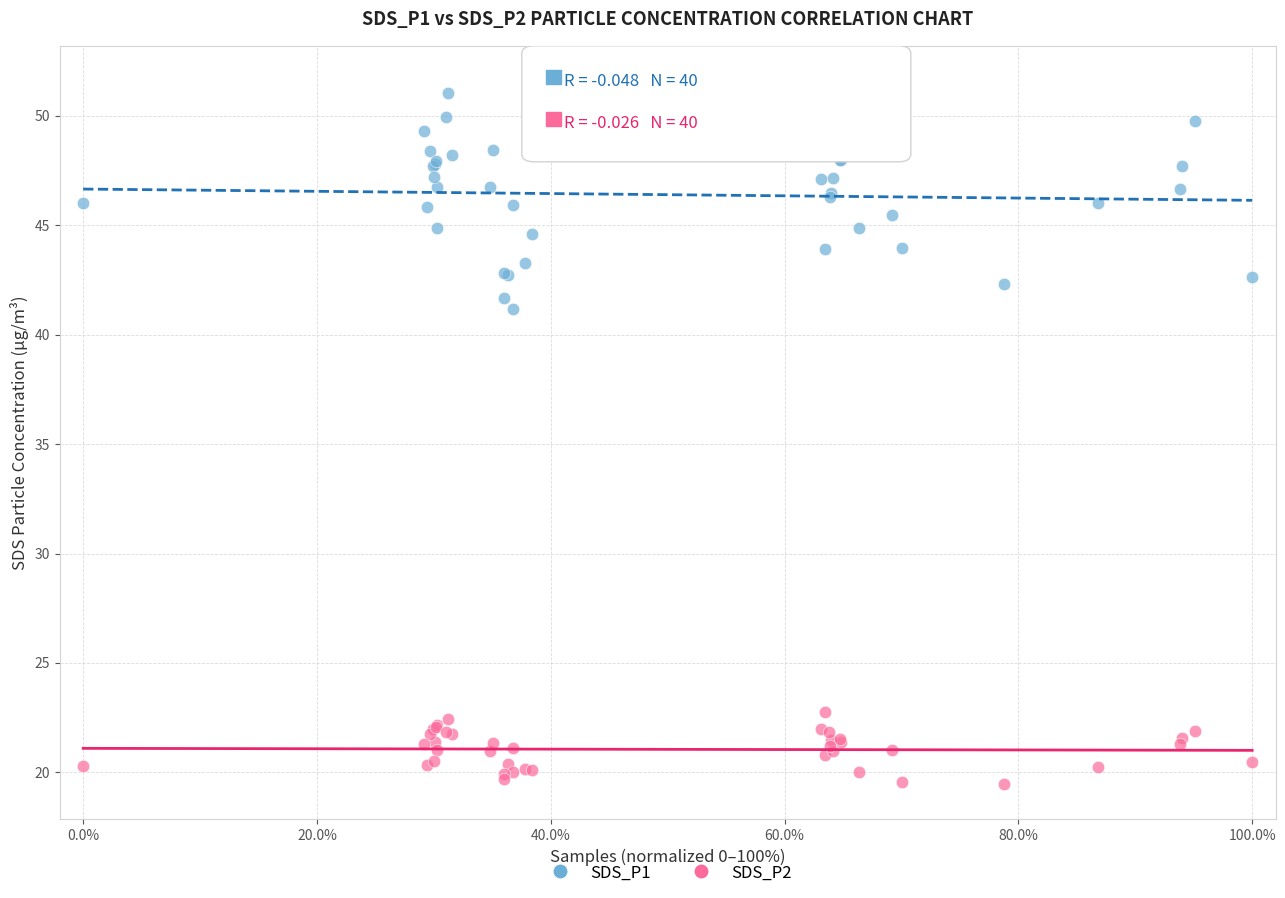

Which series has the widest spread of Y values?

SDS_P1